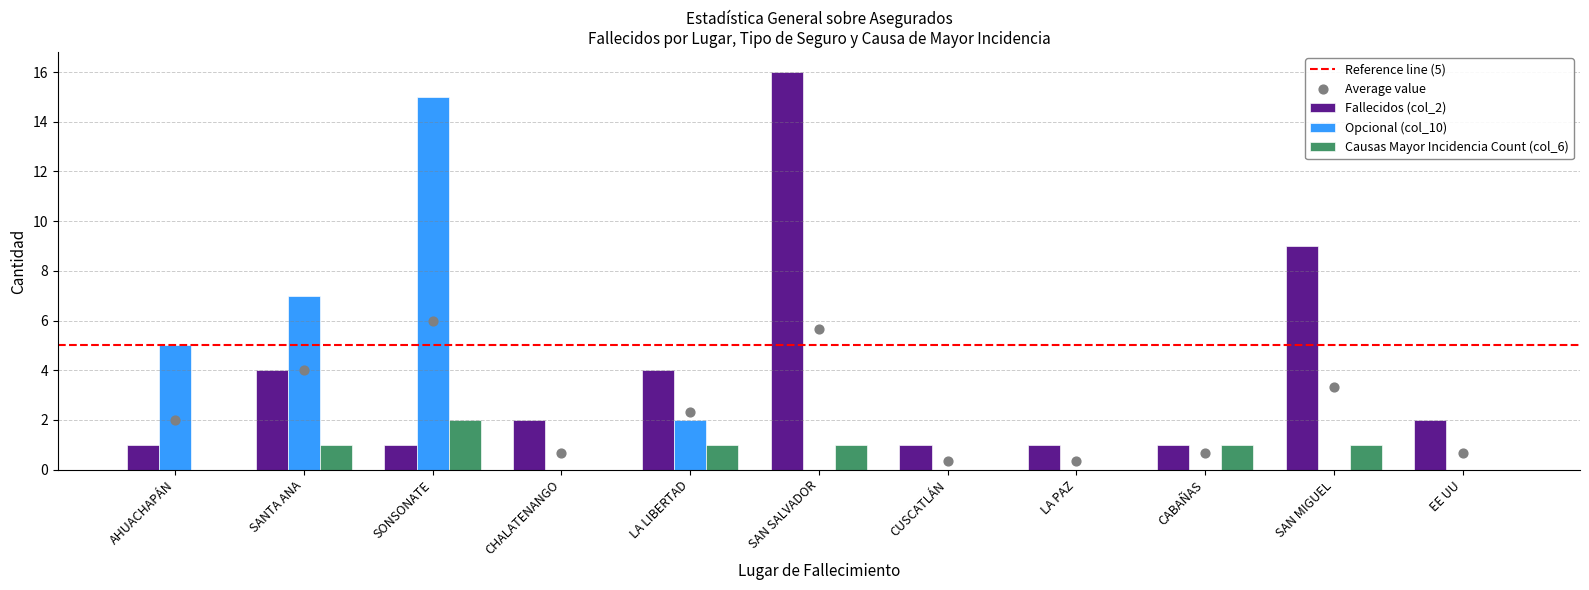

Which series reaches the maximum Y coordinate?

Fallecidos (col_2)